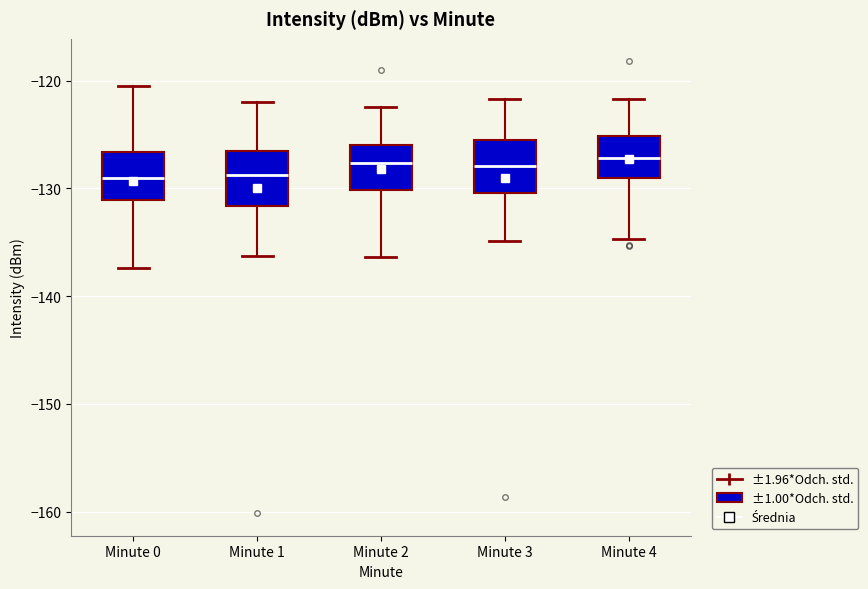

Reading left to right, read every box against the y-axis: the position of its median line, the range the box covers, and the ends of its whiskers. The values are not printed on the chart, so give them approximately, as read against the axis.

Minute 0: median -129, box -131 to -127, whiskers -137 to -120
Minute 1: median -129, box -132 to -127, whiskers -136 to -122
Minute 2: median -128, box -130 to -126, whiskers -136 to -122
Minute 3: median -128, box -130 to -125, whiskers -135 to -122
Minute 4: median -127, box -129 to -125, whiskers -135 to -122